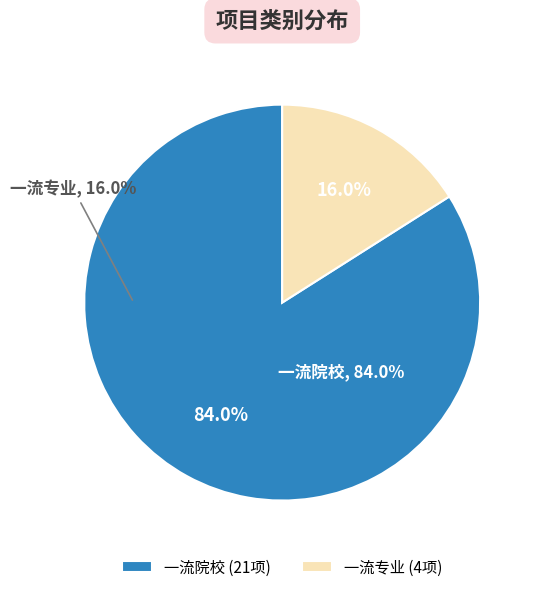

Rank the categories by value from lowest to highest.

一流专业, 一流院校